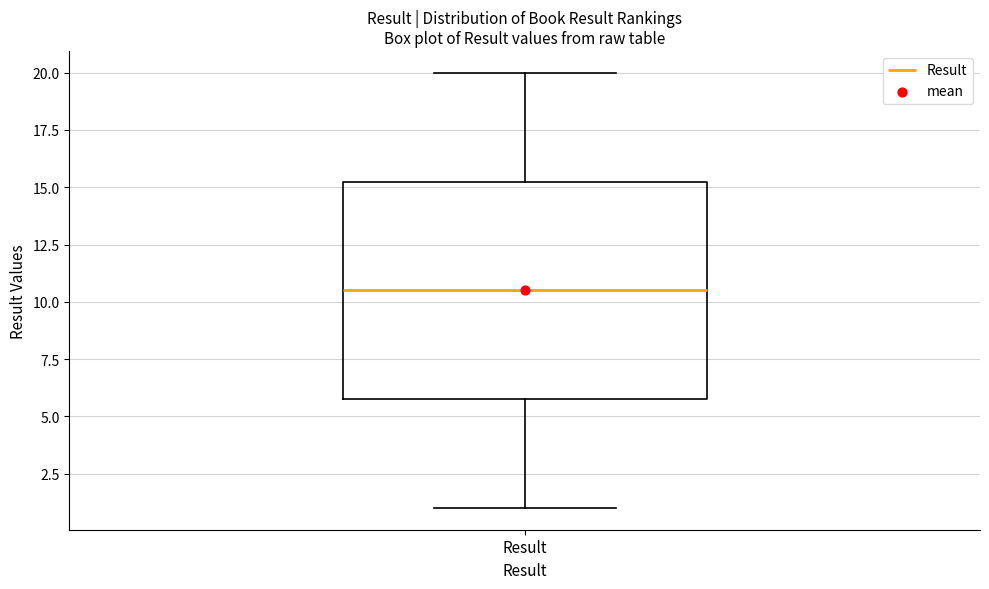

Read this box plot against the y-axis: the position of the median line, the range covered by the box, and the ends of both whiskers. The values are not printed on the chart, so give them approximately, as read against the axis.

median 10.5, box 6.0 to 15.5, whiskers 1.0 to 20.0